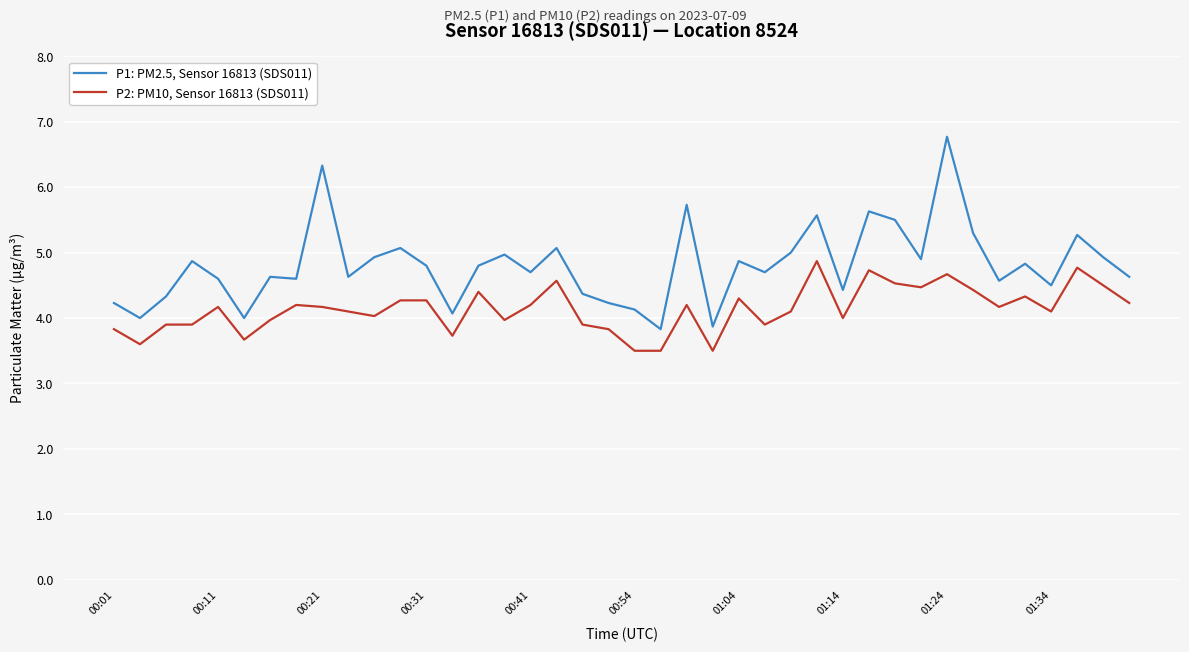

What is the minimum value shown in the chart?

3.5